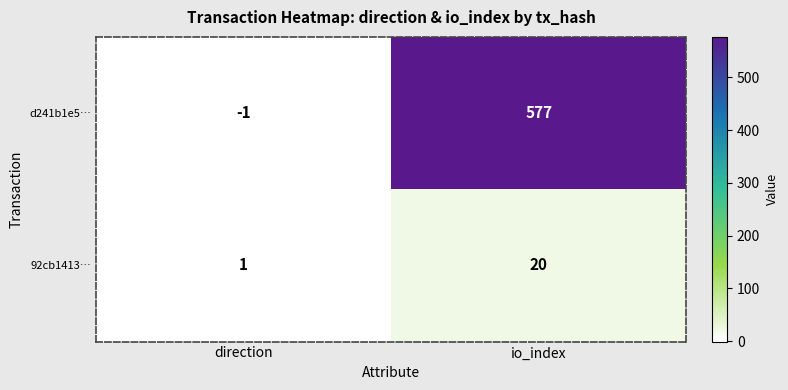

Which label corresponds to the smallest value in the chart?

direction